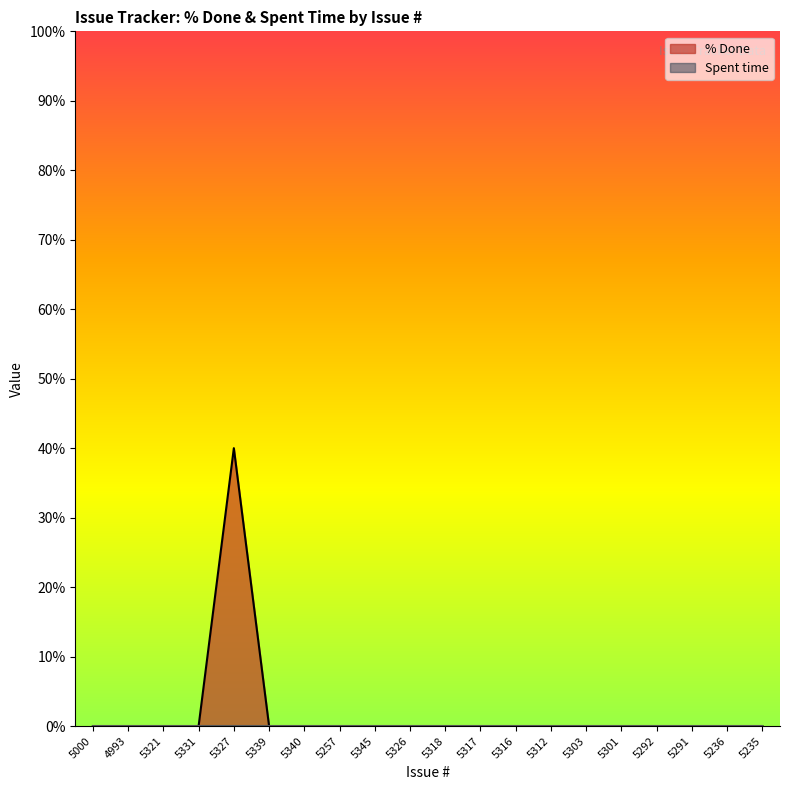

Count the number of values greater than 0.

1